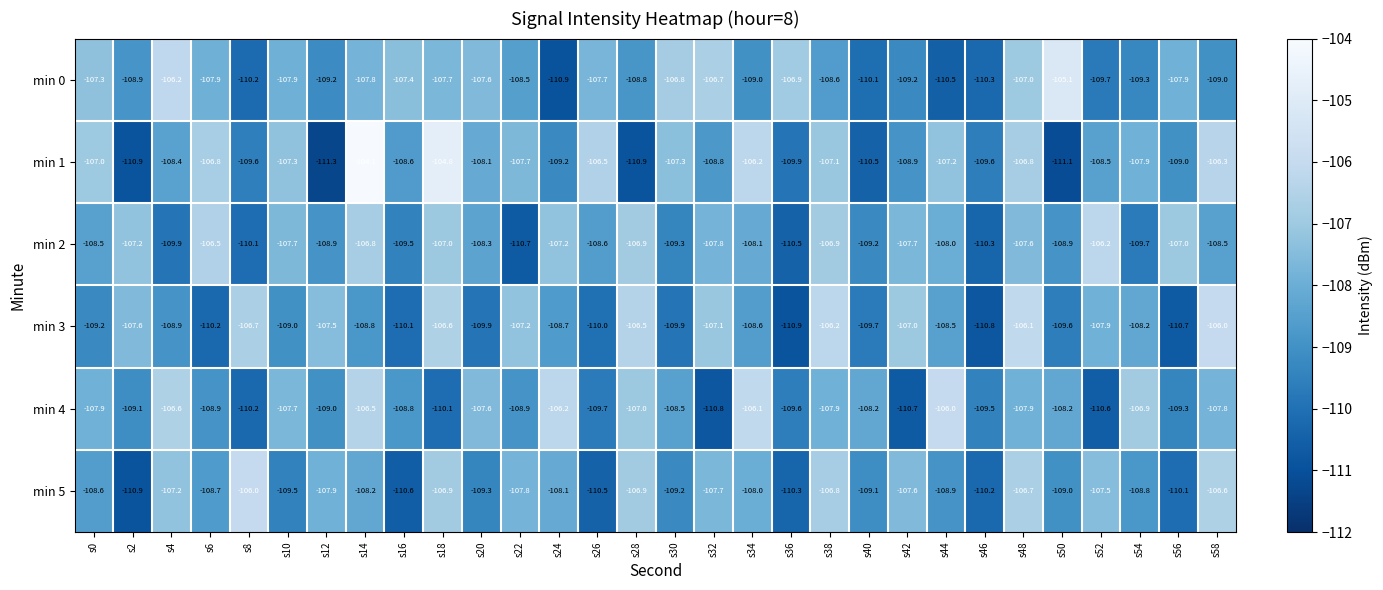

Which series has the largest range (max minus min)?

min 1